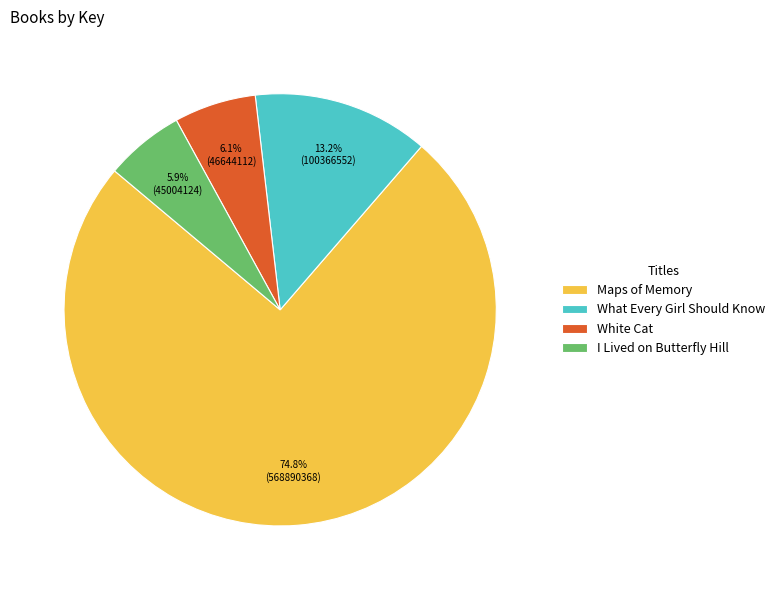

To the nearest percent, what is the average slice percentage?

25%